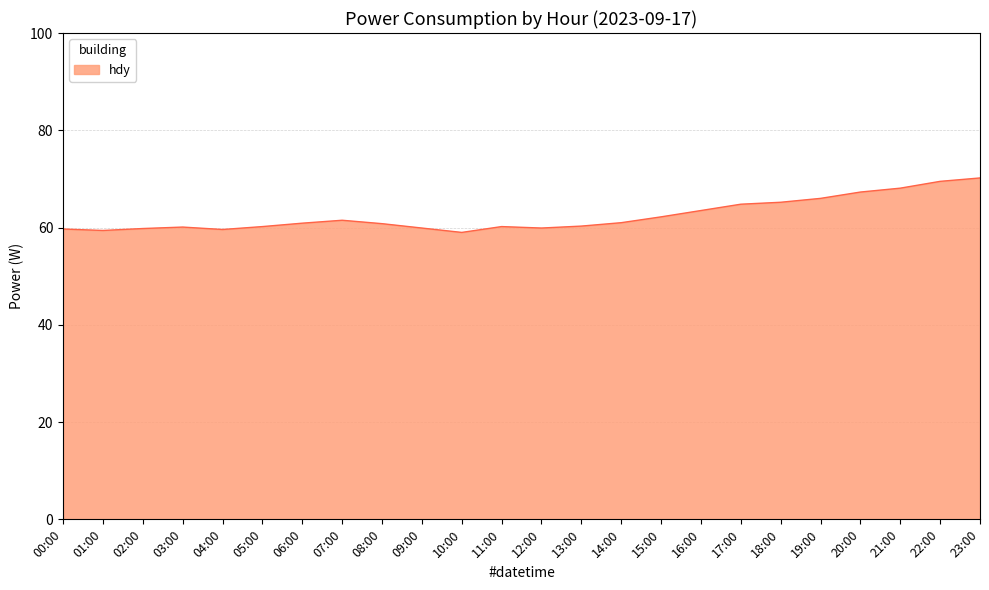

What is the minimum value shown in the chart?

59.0